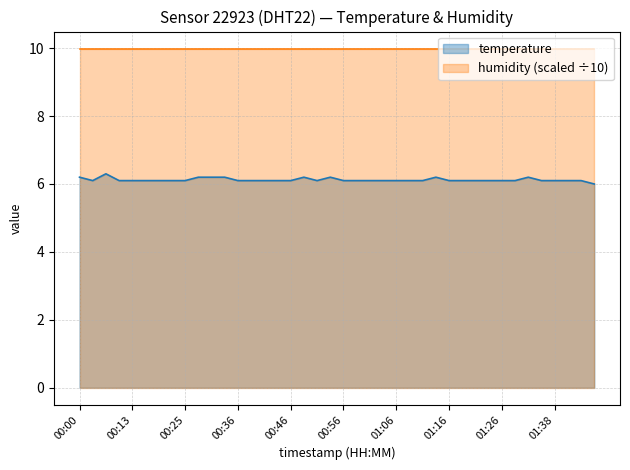

Reading left to right, extract all data points from this chart.

6.2	6.1	6.3	6.1	6.1	6.1	6.1	6.1	6.1	6.2	6.2	6.2	6.1	6.1	6.1	6.1	6.1	6.2	6.1	6.2	6.1	6.1	6.1	6.1	6.1	6.1	6.1	6.2	6.1	6.1	6.1	6.1	6.1	6.1	6.2	6.1	6.1	6.1	6.1	6.0